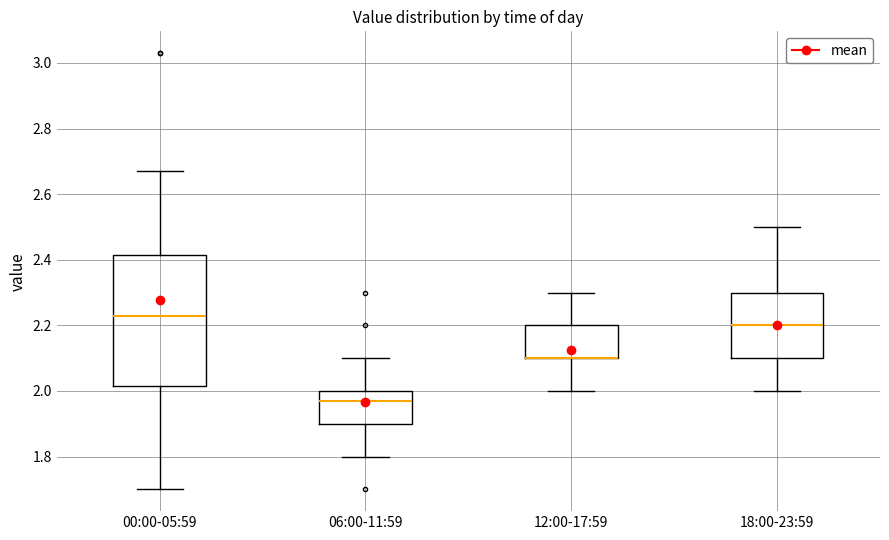

Reading left to right, read every box against the y-axis: the position of its median line, the range the box covers, and the ends of its whiskers. The values are not printed on the chart, so give them approximately, as read against the axis.

00:00-05:59: median 2.24, box 2.02 to 2.42, whiskers 1.70 to 2.68
06:00-11:59: median 1.98, box 1.90 to 2.00, whiskers 1.80 to 2.10
12:00-17:59: median 2.10 (drawn on the box's lower edge), box 2.10 to 2.20, whiskers 2.00 to 2.30
18:00-23:59: median 2.20, box 2.10 to 2.30, whiskers 2.00 to 2.50